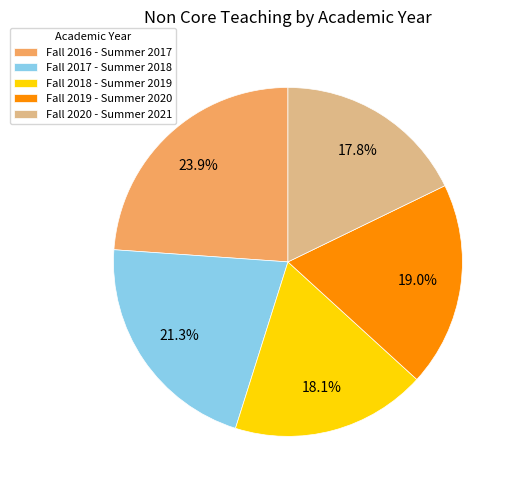

To the nearest percent, what is the difference between the largest and smallest slice percentages?

6%